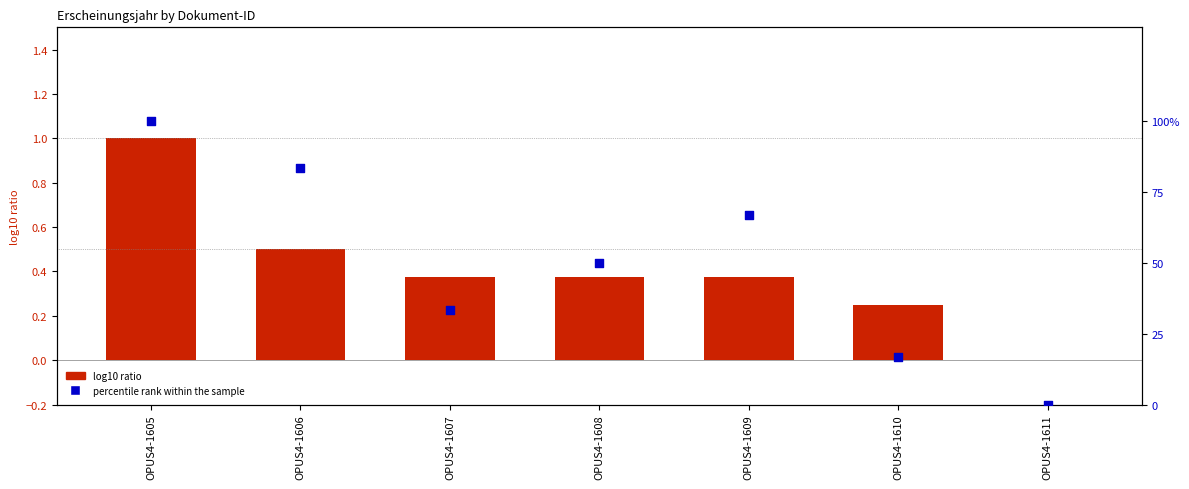

Which series has the widest spread of Y values?

percentile rank within the sample